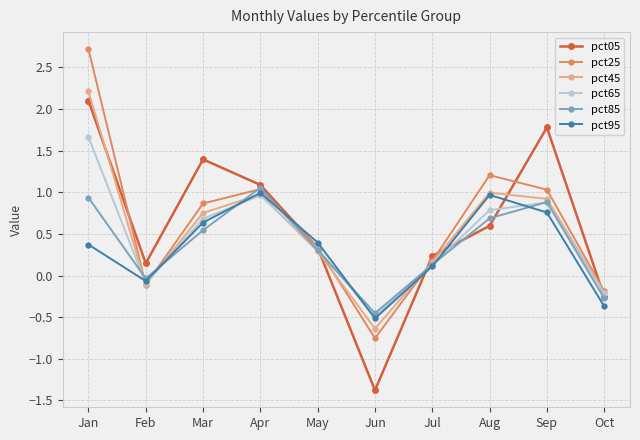

At which category does the chart reach its peak across all series?

Jan